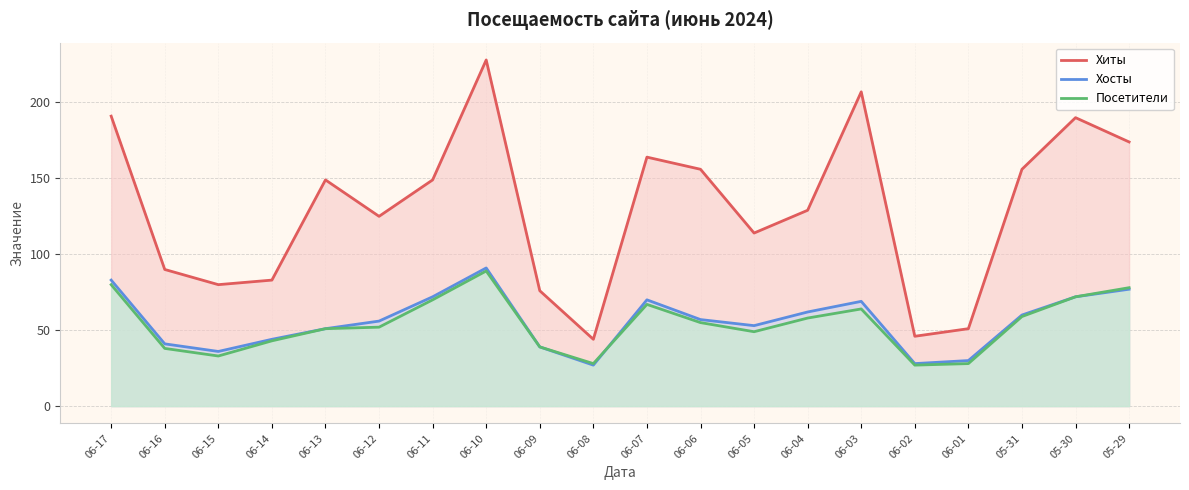

Is it true that Посетители equals 55 at 06-06?

True